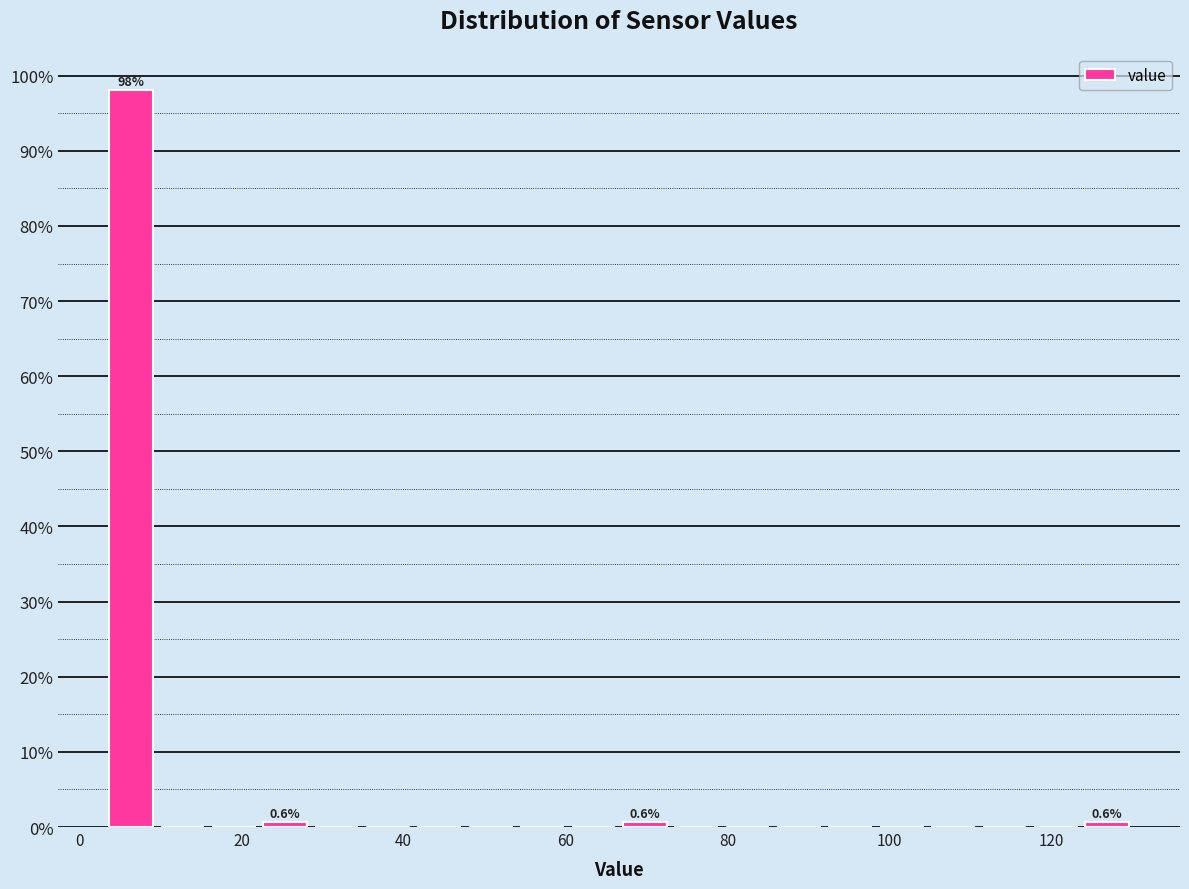

Around what value on the x-axis is the tallest bar? Give the approximate position of its centre, as read against the axis.

6